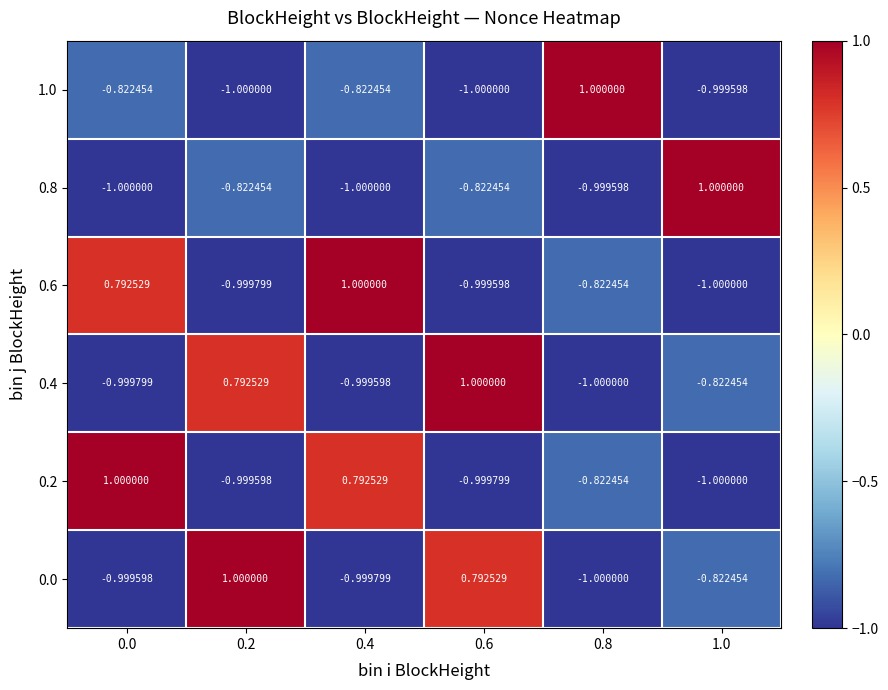

Is the value of 0.0 at 1.0 greater than the value of 0.4 at 0.0?

Yes